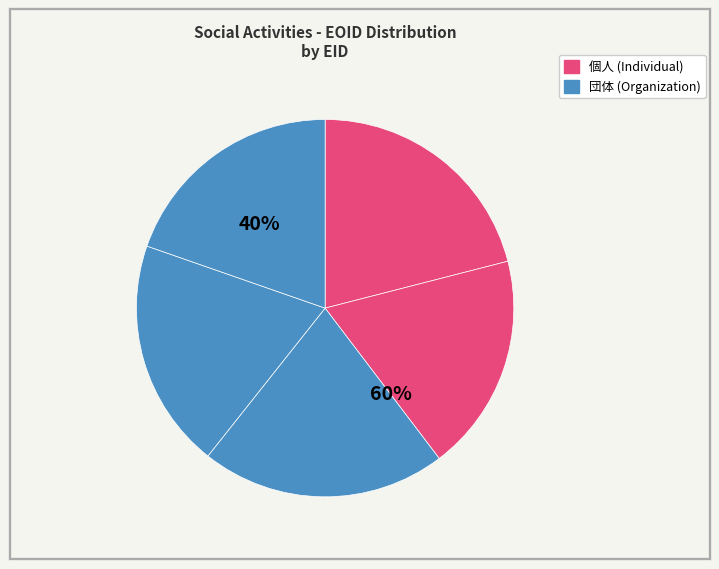

Is there a majority slice in this chart?

No